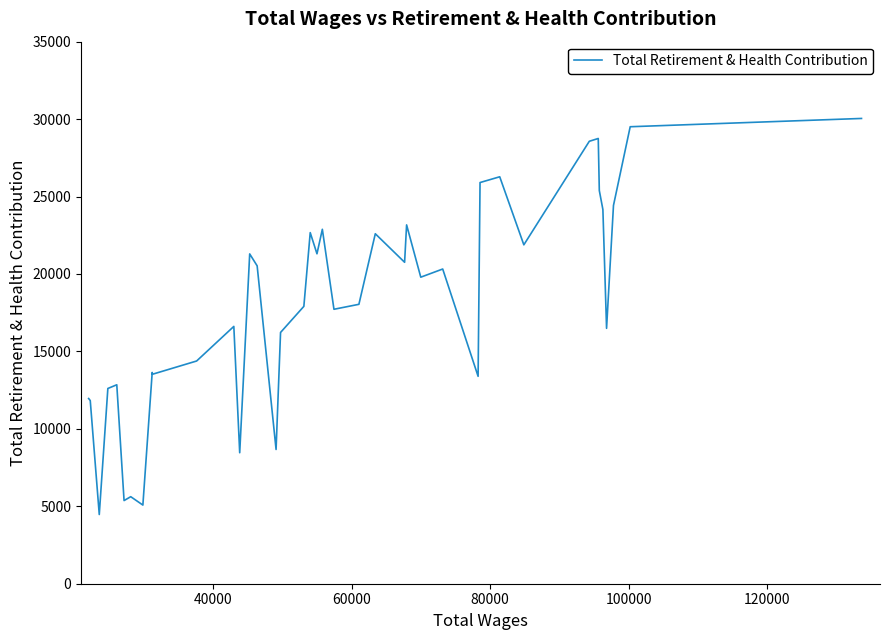

What is the maximum value shown in the chart?

30042